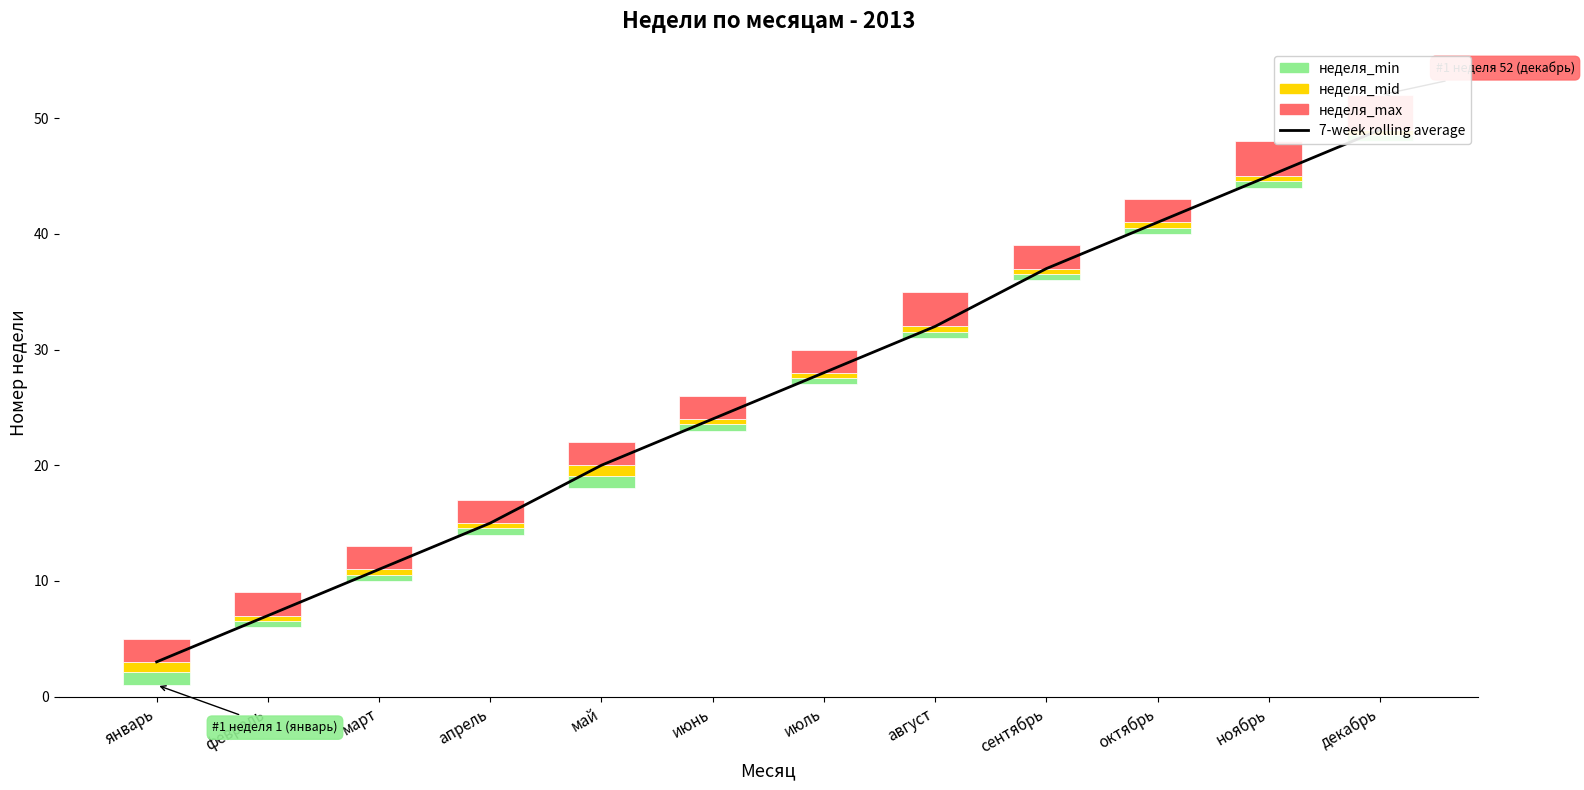

Reading left to right, what are all the values shown in this chart?

7-week rolling average: 3.0	7.0	11.0	15.0	20.0	24.0	28.0	32.0	37.0	41.0	45.0	49.0
неделя_min: 1.1	0.6	0.6	0.6	1.1	0.6	0.6	0.6	0.6	0.6	0.6	0.6
неделя_mid: 0.9	0.5	0.5	0.5	0.9	0.5	0.5	0.5	0.5	0.5	0.5	0.5
неделя_max: 2.0	2.0	2.0	2.0	2.0	2.0	2.0	3.0	2.0	2.0	3.0	3.0